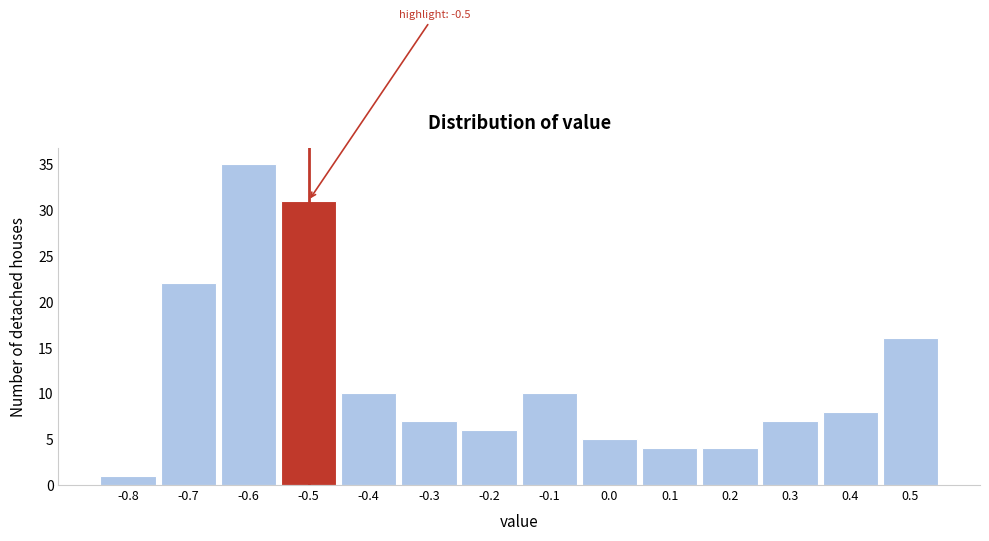

Which range on the x-axis has the tallest bar?

-0.65 to -0.55